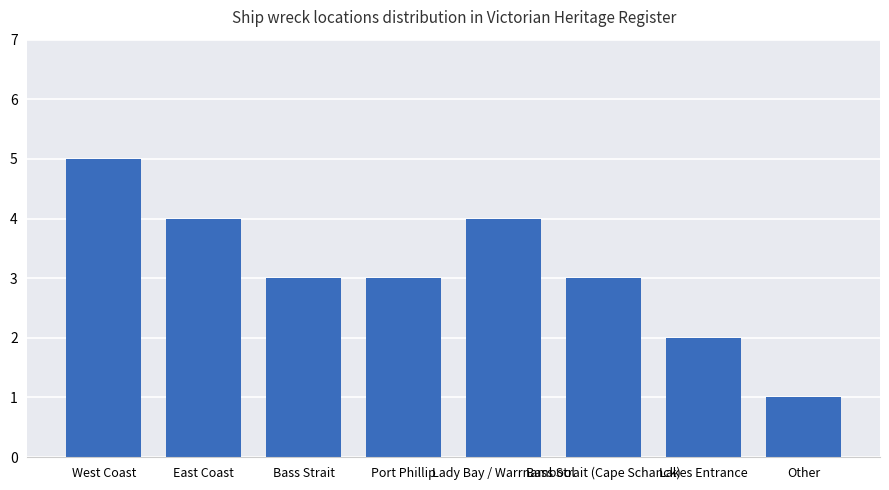

At which category does the chart reach its minimum across all series?

Other